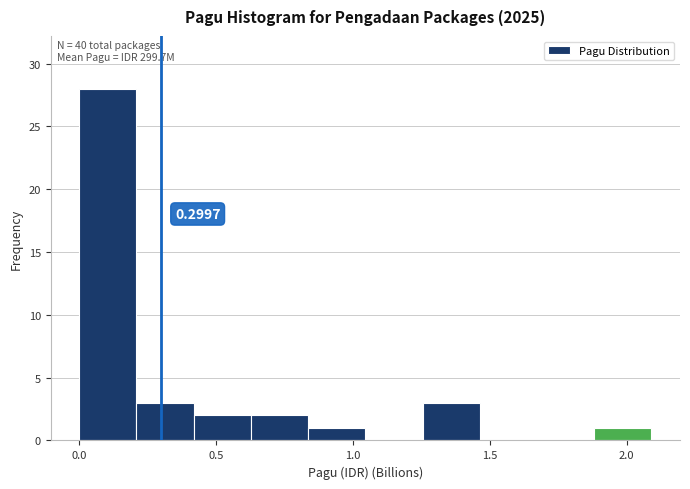

Over which range of the x-axis is the bar tallest?

0.00 to 0.20